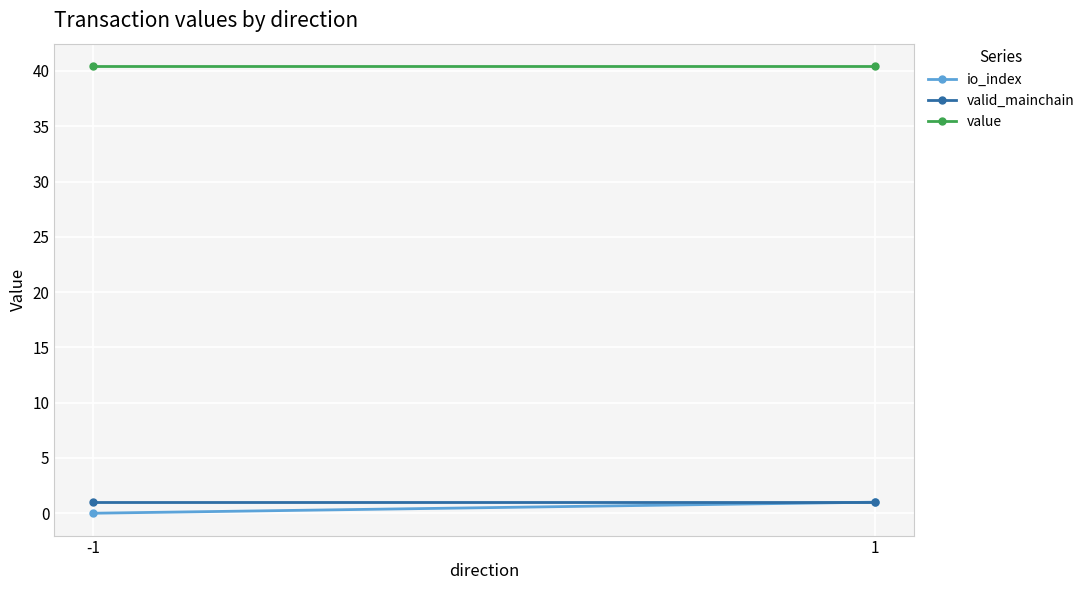

Count the number of data series in this chart.

3